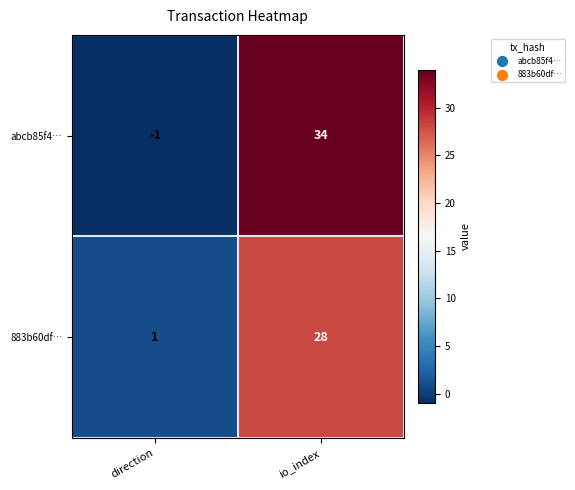

At which category is the sum across all series the highest?

io_index